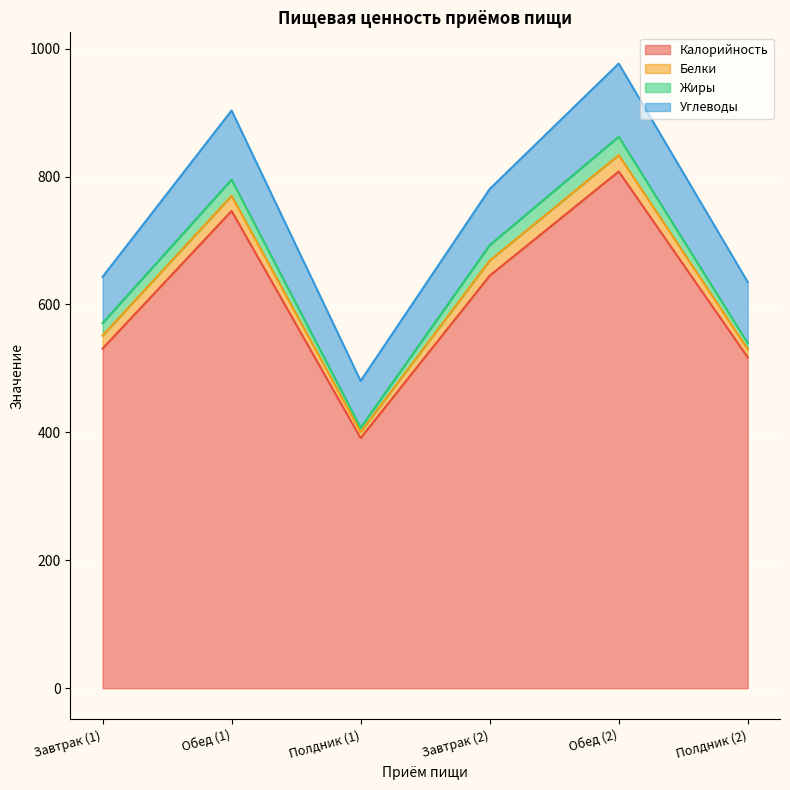

Between Полдник (1) and Завтрак (2), which is larger?

Завтрак (2)